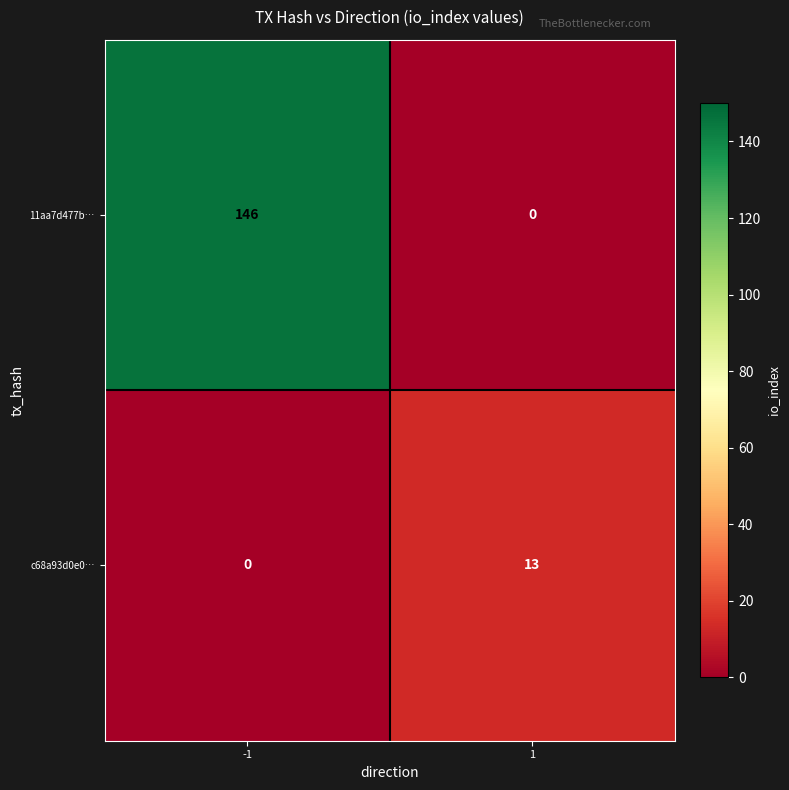

Is it true that c68a93d0e0… equals -5 at -1?

False